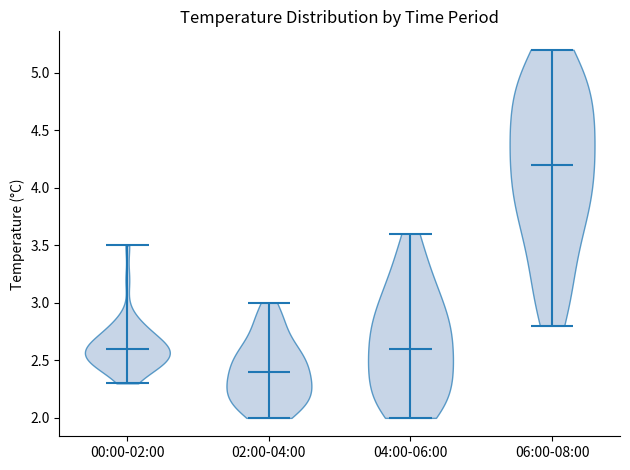

What is the lowest point the violin for 00:00-02:00 reaches on the y-axis? The values are not printed on the chart, so give them approximately, as read against the axis.

2.3